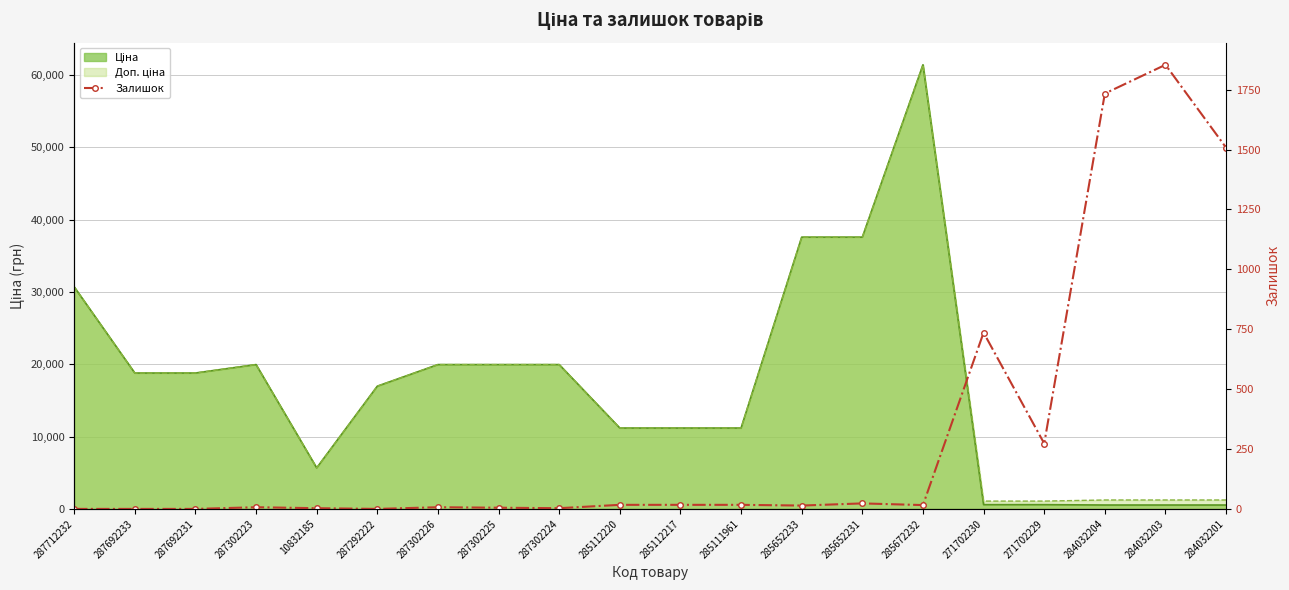

Reading left to right, transcribe all the data shown in this chart.

287712232=0	287692233=0	287692231=0	287302223=7	10832185=3	287292222=0	287302226=7	287302225=5	287302224=3	285112220=17	285112217=17	285111961=17	285652233=14	285652231=23	285672232=16	271702230=736	271702229=273	284032204=1734	284032203=1854	284032201=1508